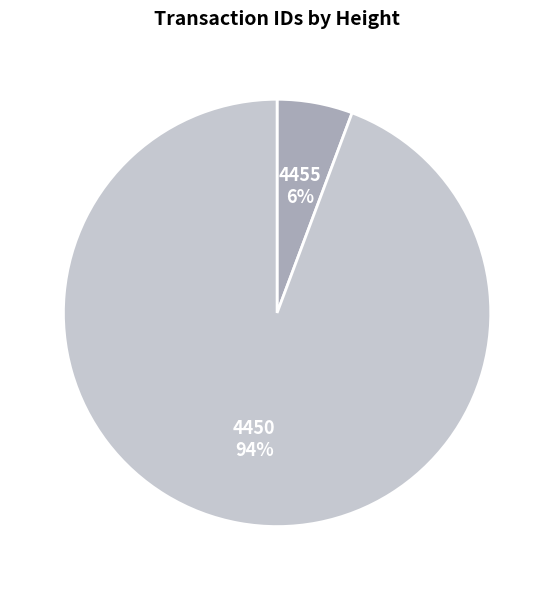

Do 4450 and 4455 together represent more than half of the pie?

Yes